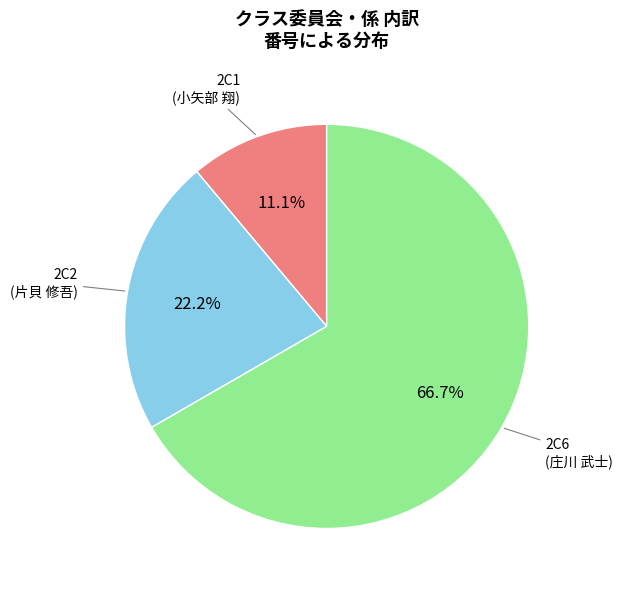

What percentage is NOT represented by 2C2?

77.8%